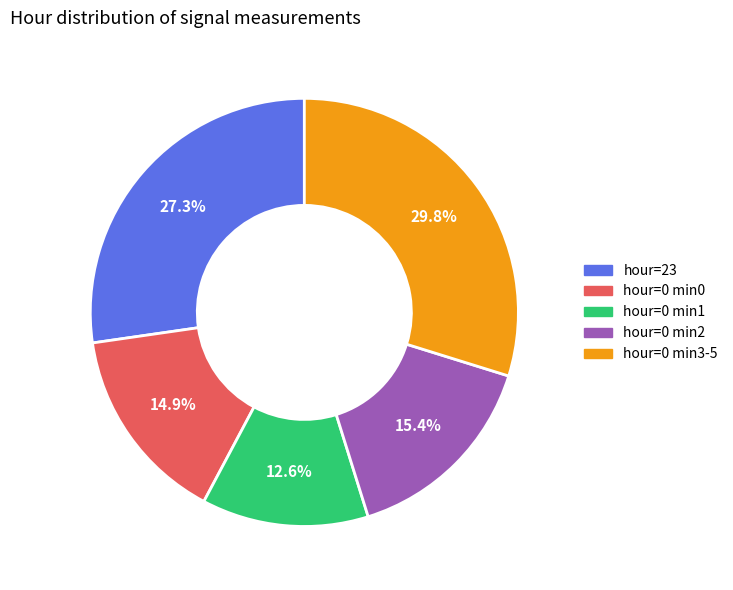

What is the largest slice in the pie chart?

hour=0 min3-5